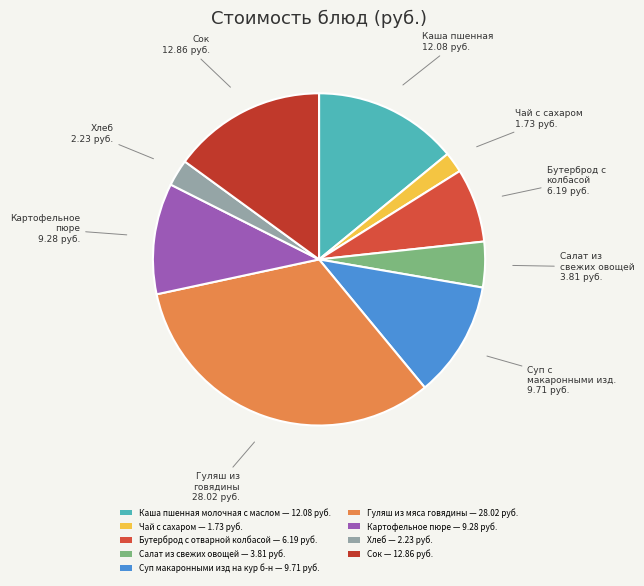

Which category has the biggest portion of the pie?

Гуляш из мяса говядины — 28.02 руб.